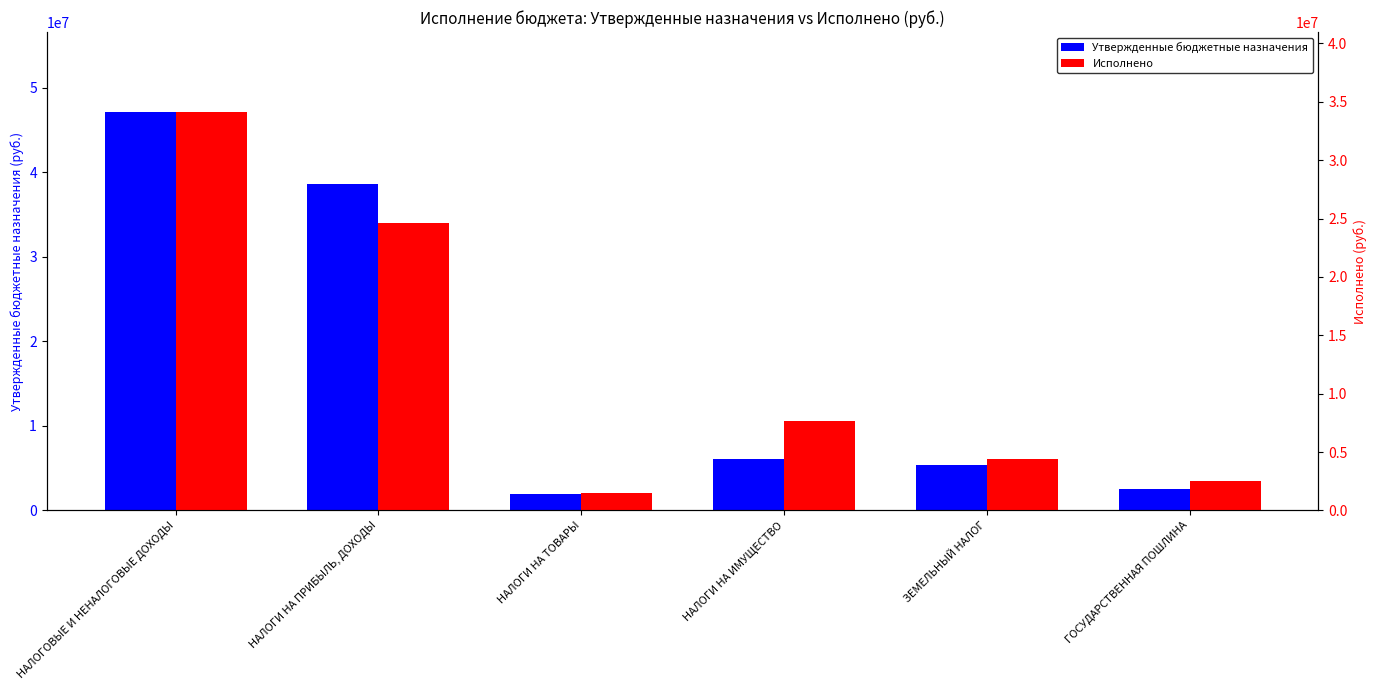

What is the label of the 6th bar from the right?

НАЛОГОВЫЕ И НЕНАЛОГОВЫЕ ДОХОДЫ